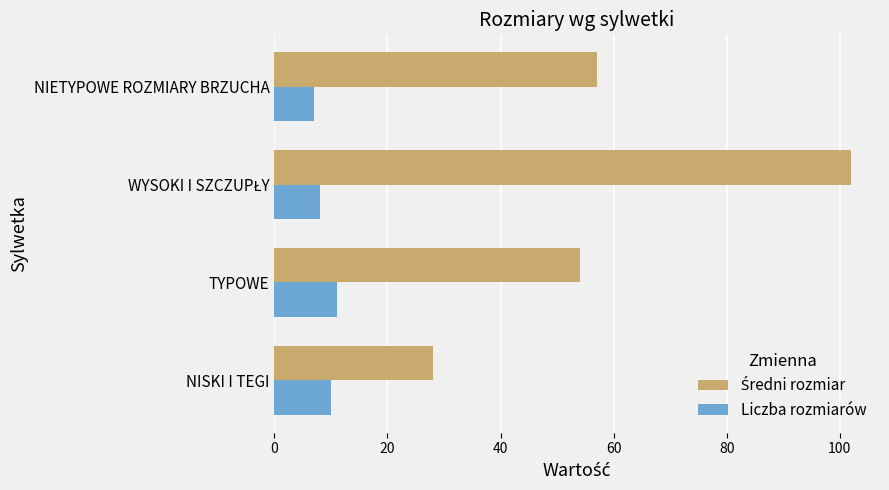

What is the difference between the maximum and second lowest values in the Liczba rozmiarów series?

3